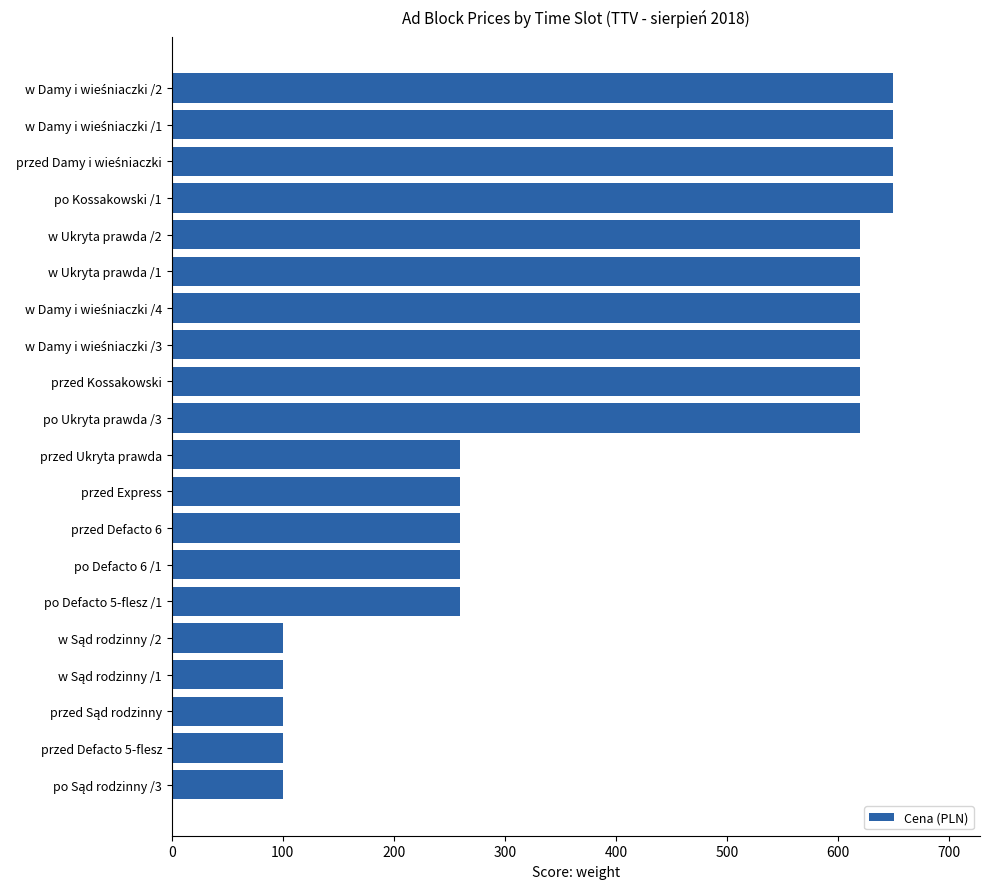

Approximately how many times larger is the value at przed Express compared to w Ukryta prawda /1?

0.4